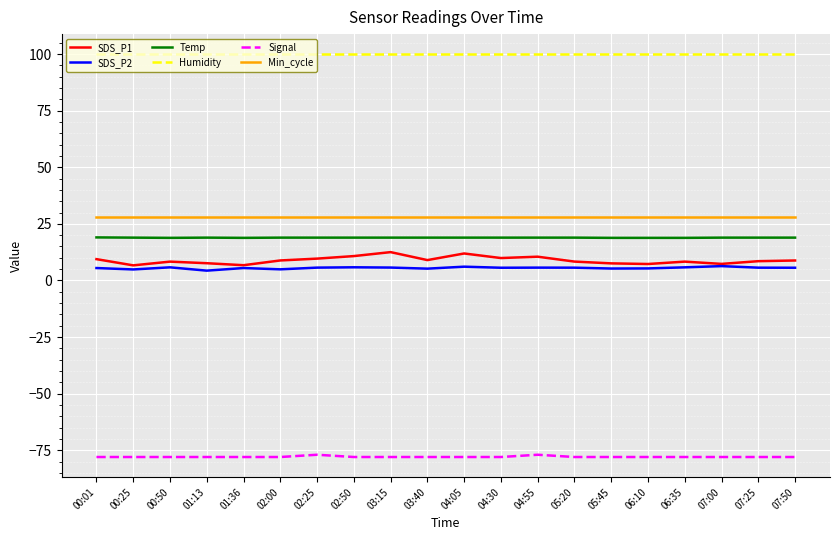

True or false: Min_cycle and Temp intersect in this chart.

False